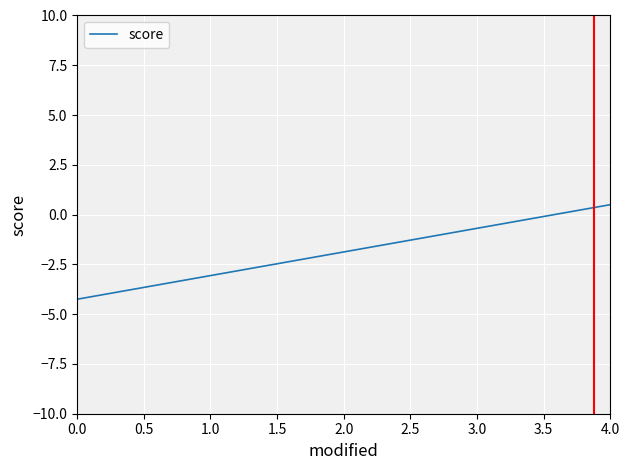

What is the smallest value displayed?

-4.2